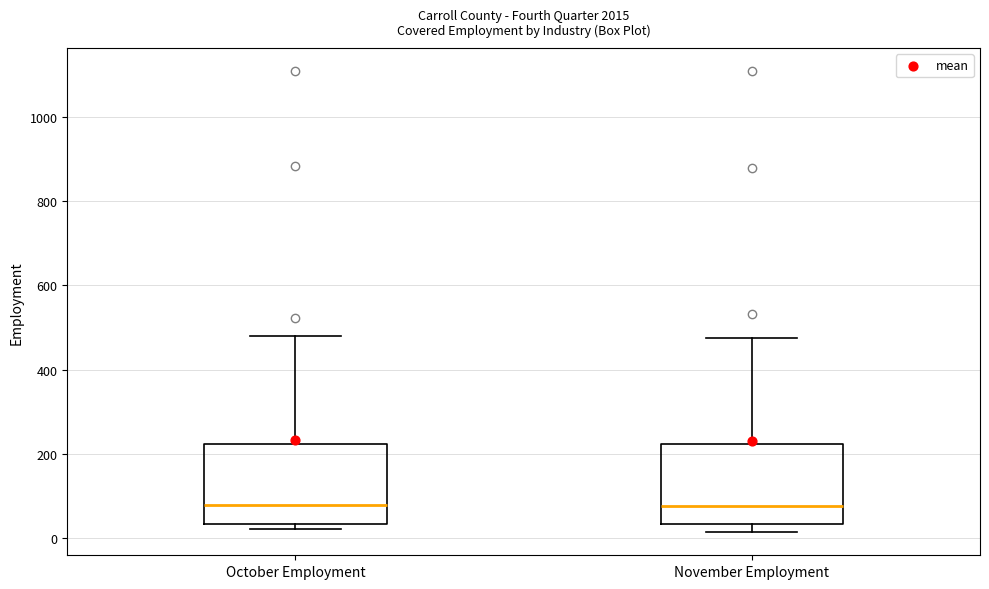

Reading left to right, read every box against the y-axis: the position of its median line, the range the box covers, and the ends of its whiskers. The values are not printed on the chart, so give them approximately, as read against the axis.

October Employment: median 80, box 40 to 220, whiskers 20 to 480
November Employment: median 80, box 40 to 220, whiskers 20 to 480